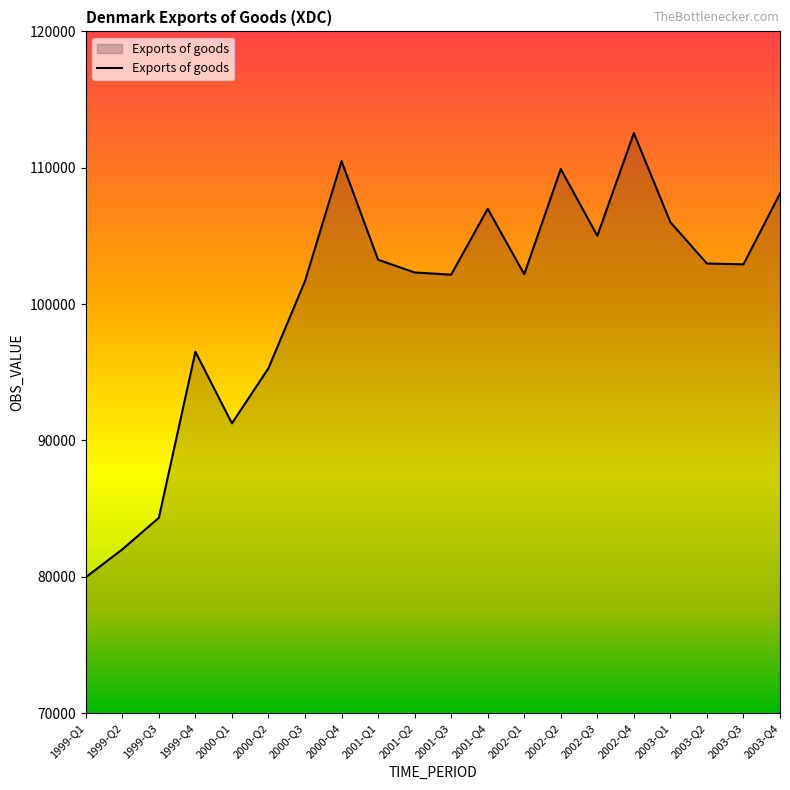

Read the value at 2002-Q2, to the nearest 50.

109900